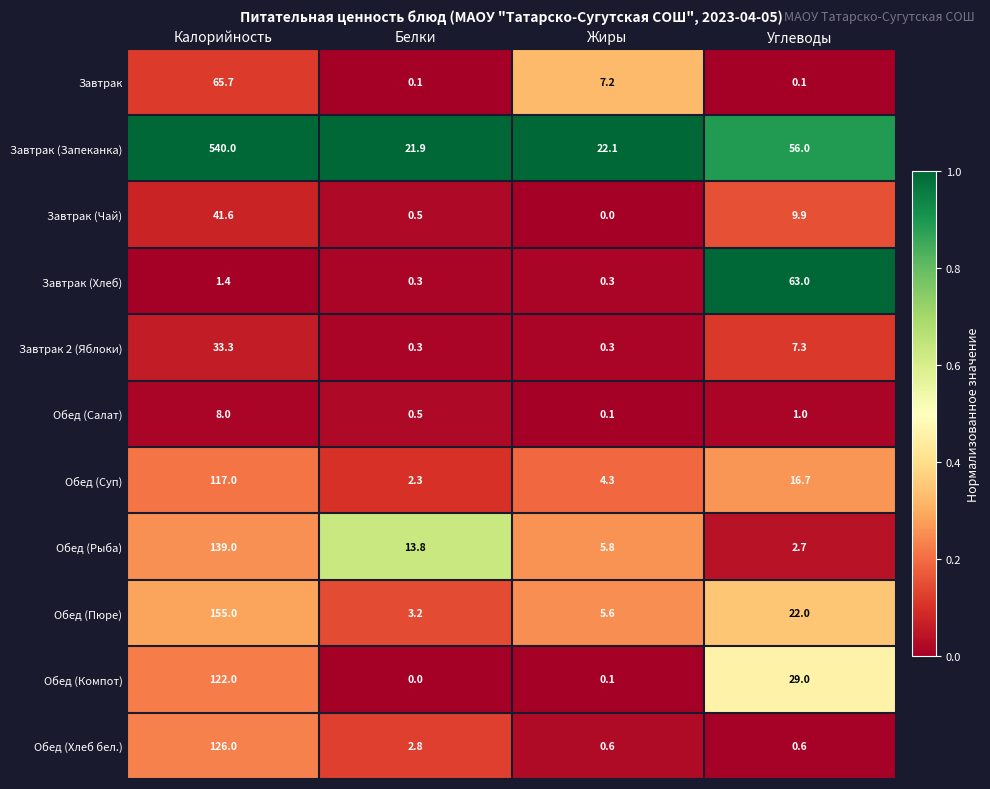

At which category is the sum across all series the highest?

Калорийность